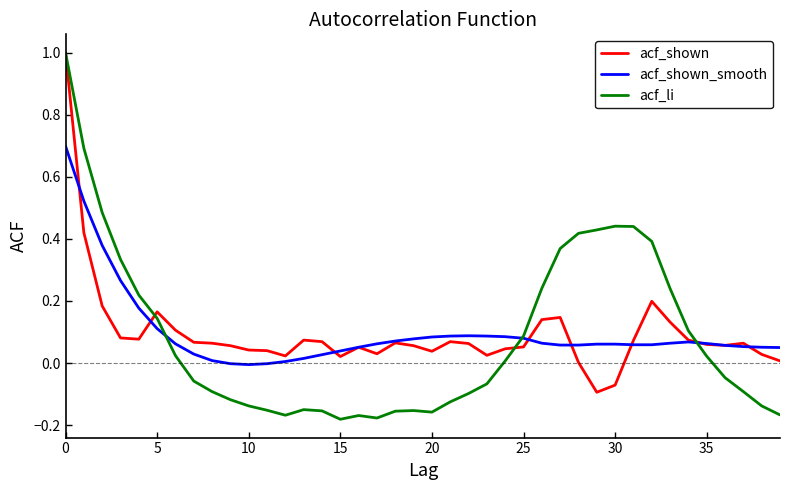

Does the chart display data point markers on the line(s)?

No